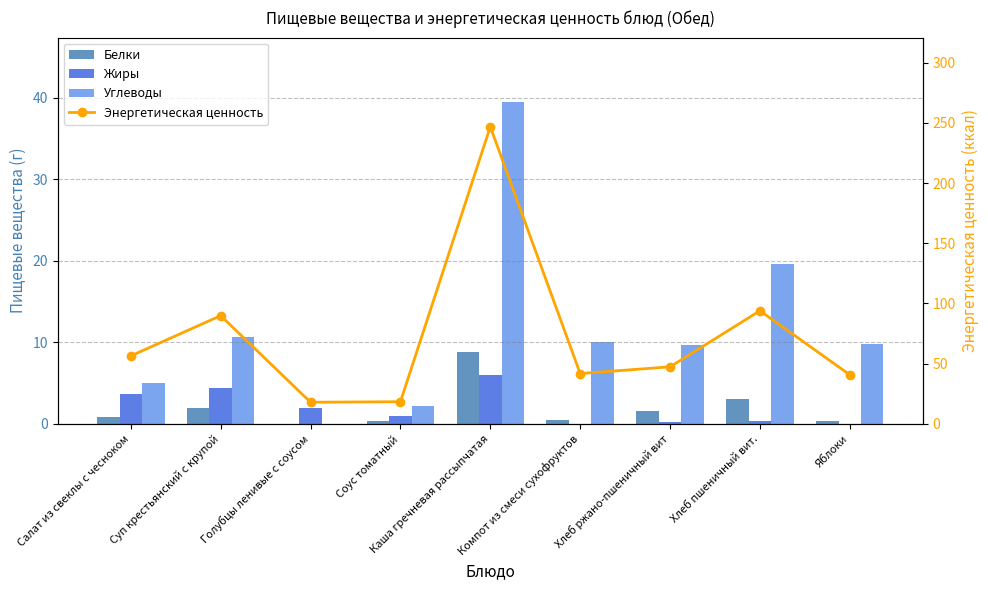

Which series has the widest spread of values?

Энергетическая ценность